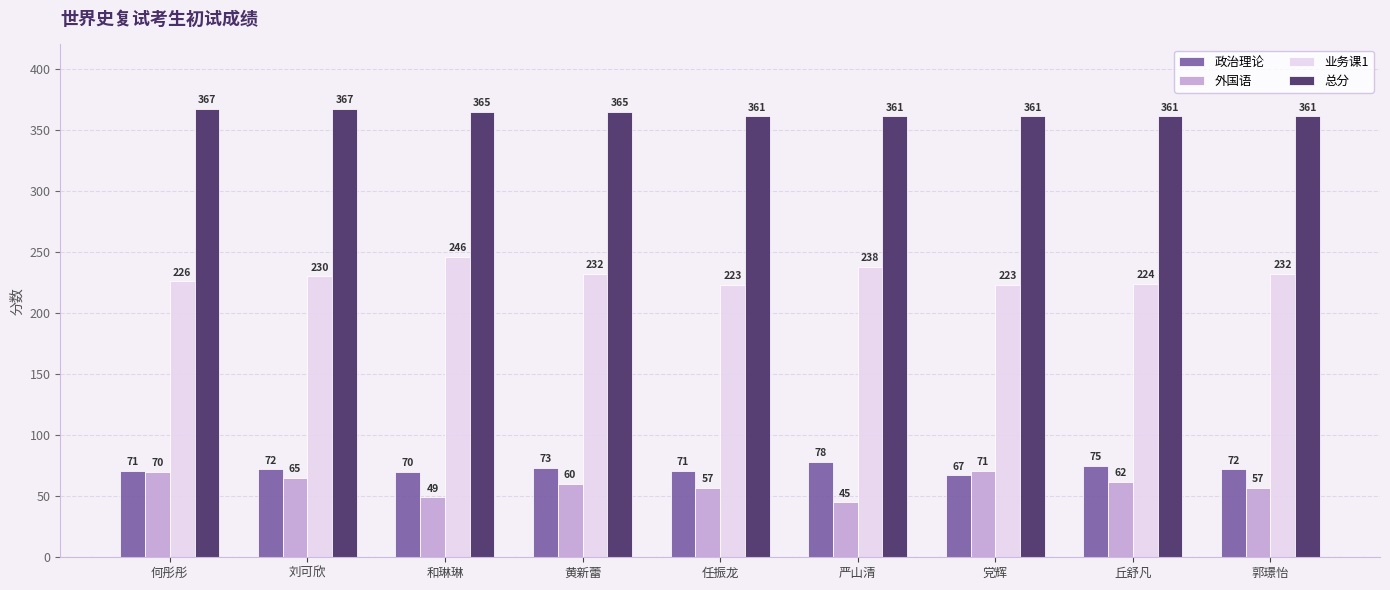

What is the average value of the 业务课1 series?

230